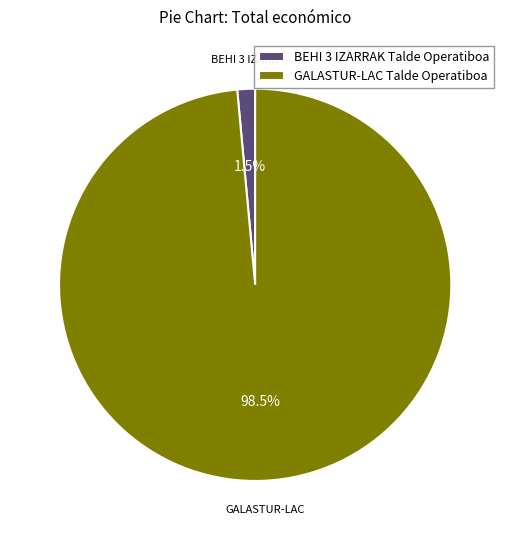

Does GALASTUR-LAC Talde Operatiboa represent more than half of the total?

Yes